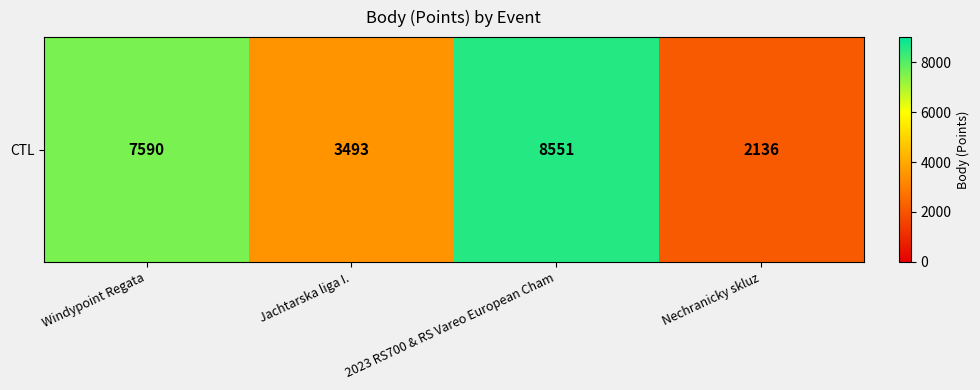

The value at Jachtarska liga I. is 1466. True or false?

False